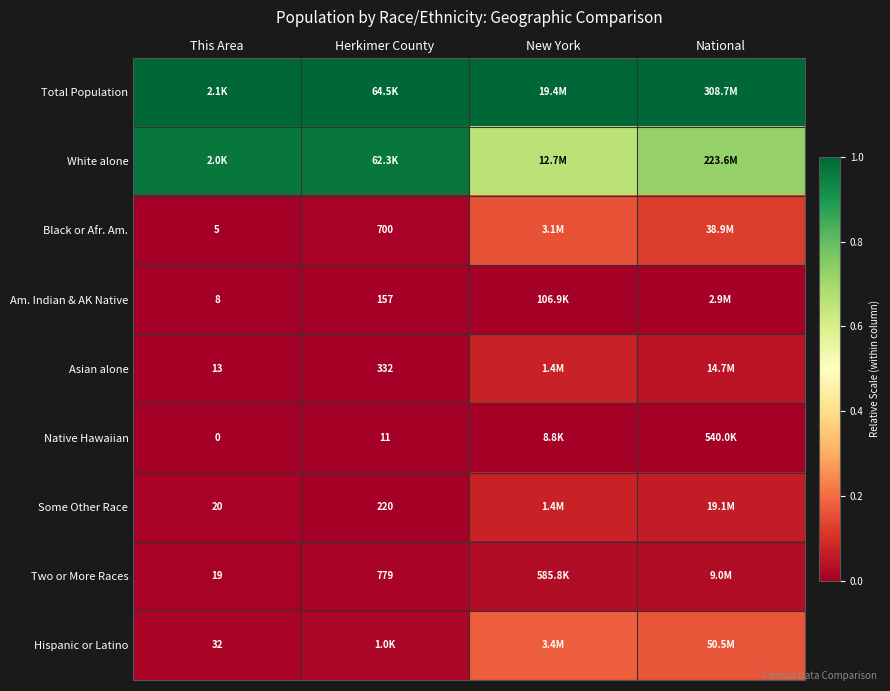

Is the value of Native Hawaiian at Herkimer County greater than the value of Black or Afr. Am. at This Area?

Yes